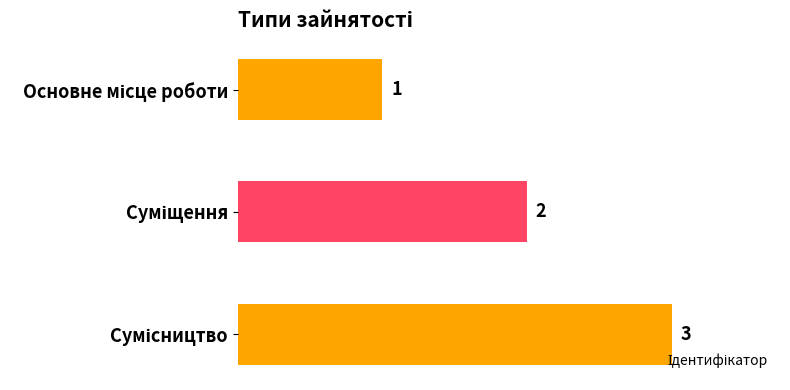

What is the value of the 1st bar from the top?

1